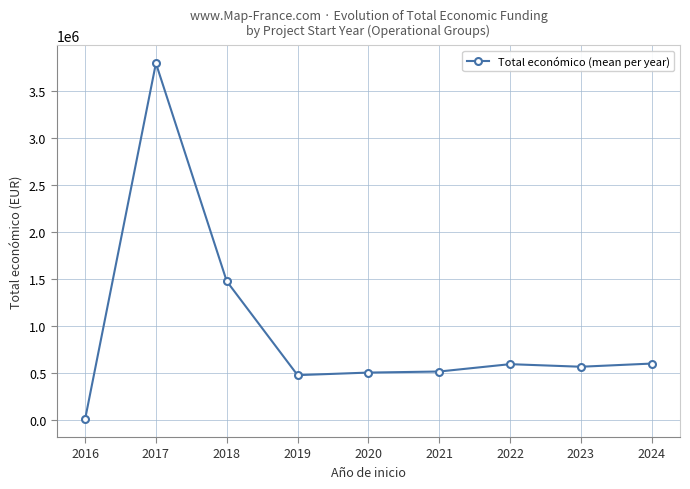

What is the difference between the maximum and minimum values?

3787009.8